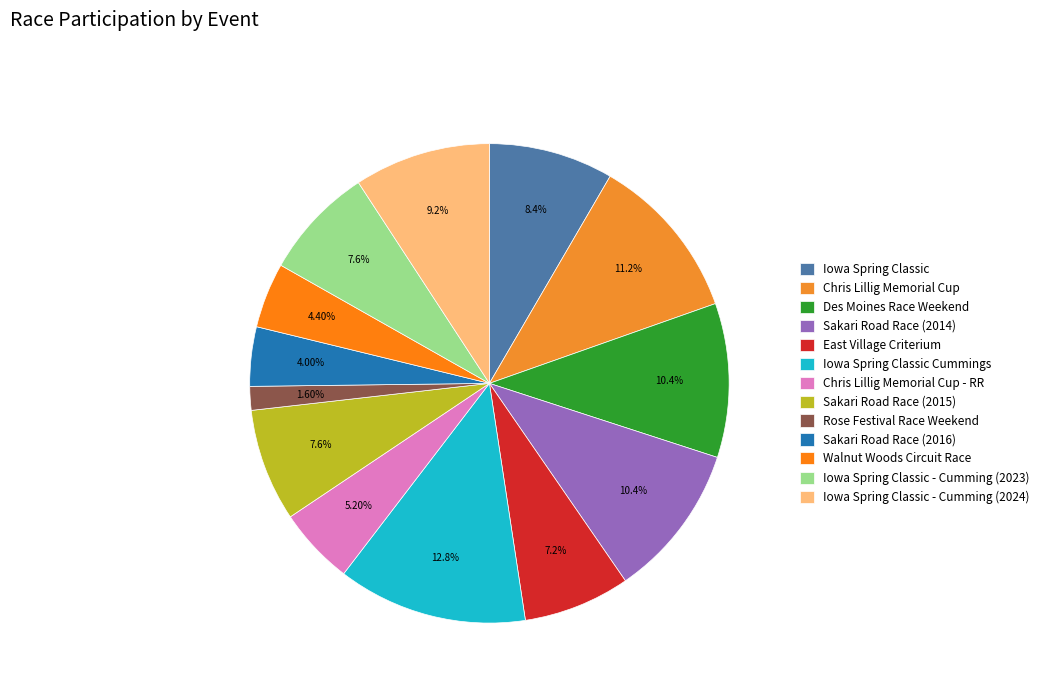

How much of the chart is everything except East Village Criterium?

92.8%